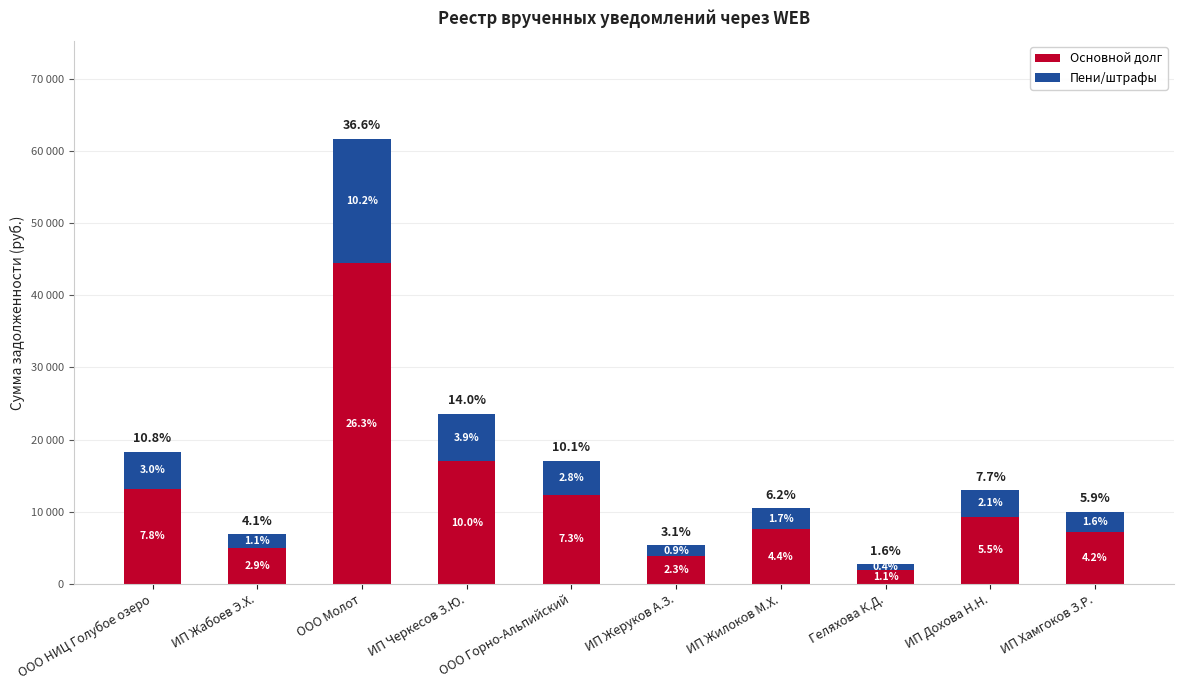

What are all the series names shown in the legend?

Основной долг, Пени/штрафы